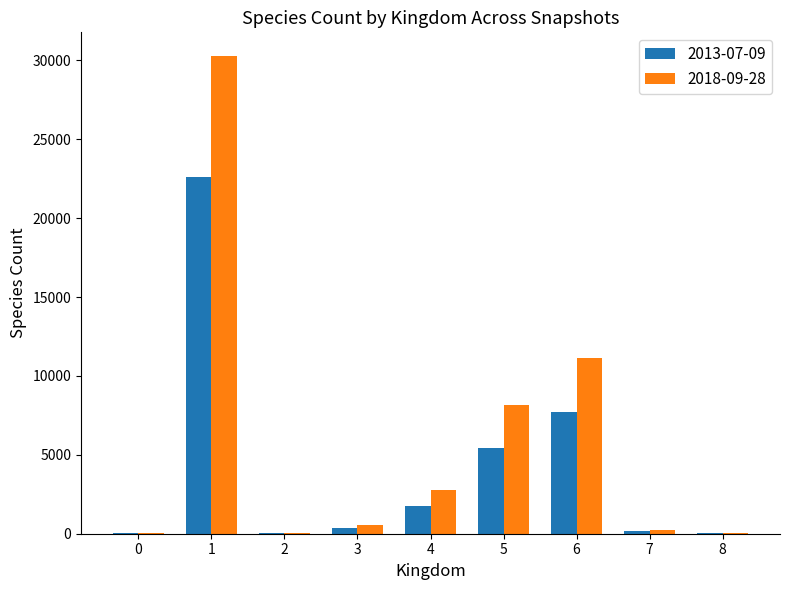

The value of 2018-09-28 at 5 is 14489. True or false?

False